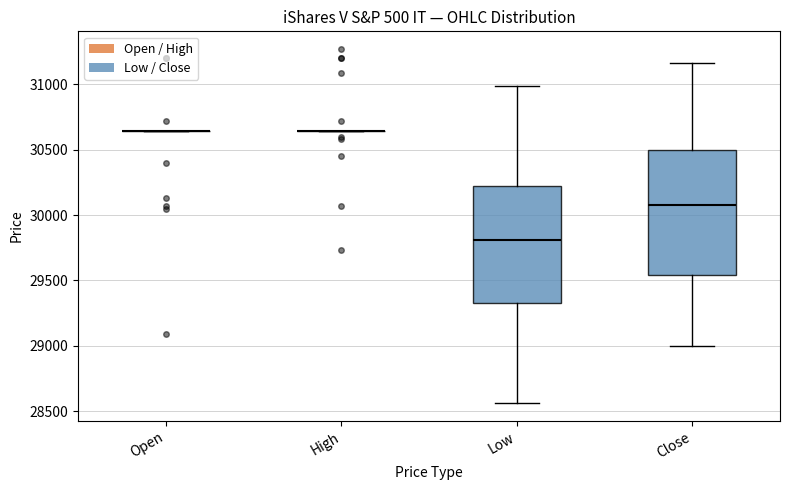

Reading left to right, read every box against the y-axis: the position of its median line, the range the box covers, and the ends of its whiskers. The values are not printed on the chart, so give them approximately, as read against the axis.

Open: box collapsed to a line at 30650, whiskers 30650 to 30650
High: box collapsed to a line at 30650, whiskers 30650 to 30650
Low: median 29800, box 29350 to 30250, whiskers 28550 to 31000
Close: median 30100, box 29550 to 30500, whiskers 29000 to 31150